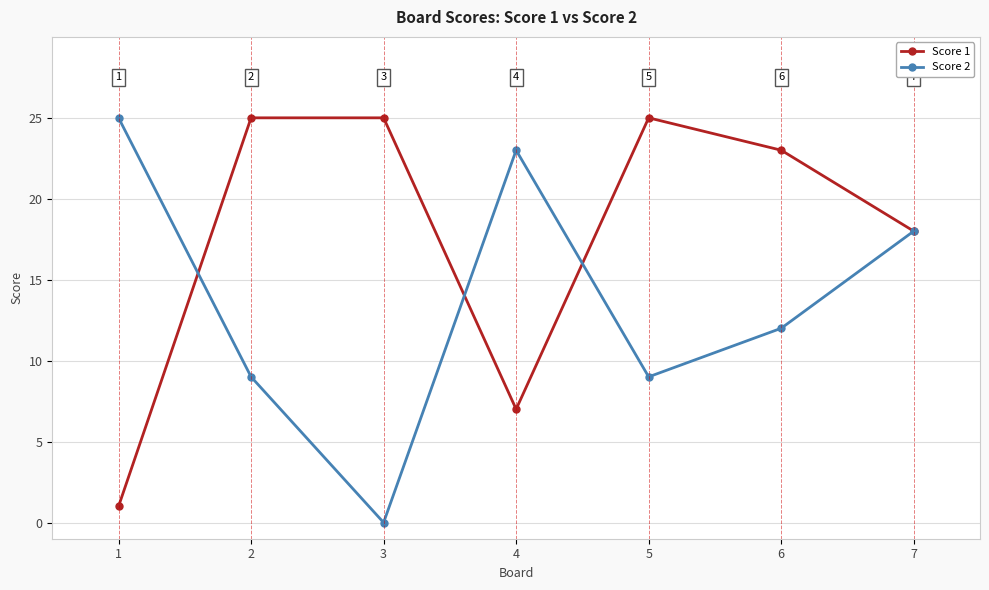

What is the sum of all Score 1 values?

124